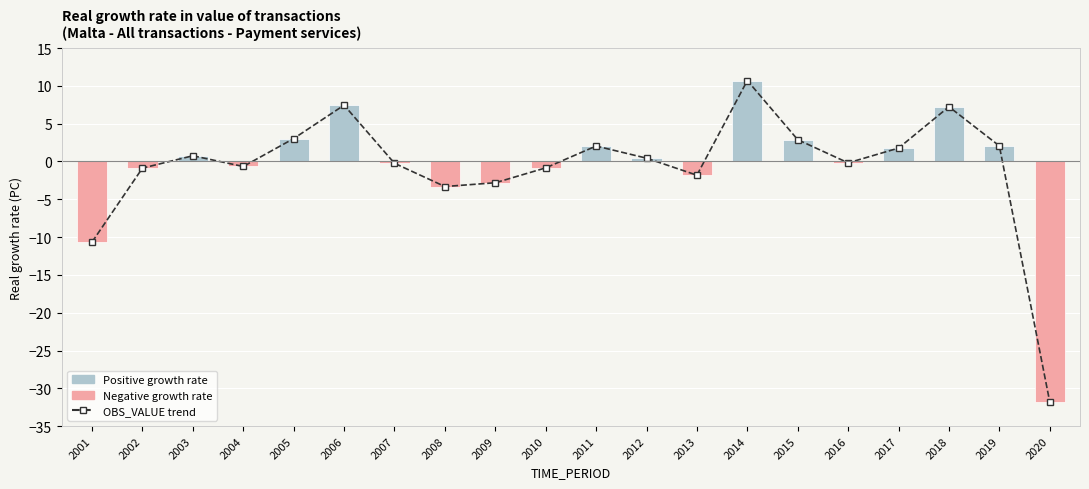

List the labels in order of value, largest first.

2014, 2006, 2018, 2005, 2015, 2019, 2011, 2017, 2003, 2012, 2016, 2007, 2004, 2010, 2002, 2013, 2009, 2008, 2001, 2020